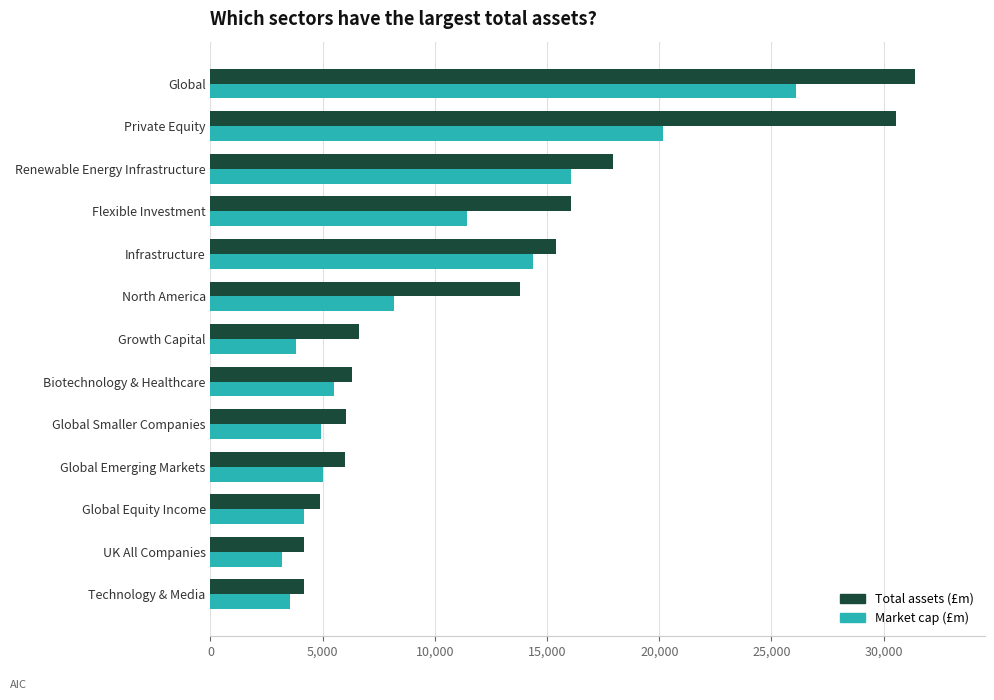

What is the difference between the maximum and minimum values in the Total assets (£m) series?

27226.8